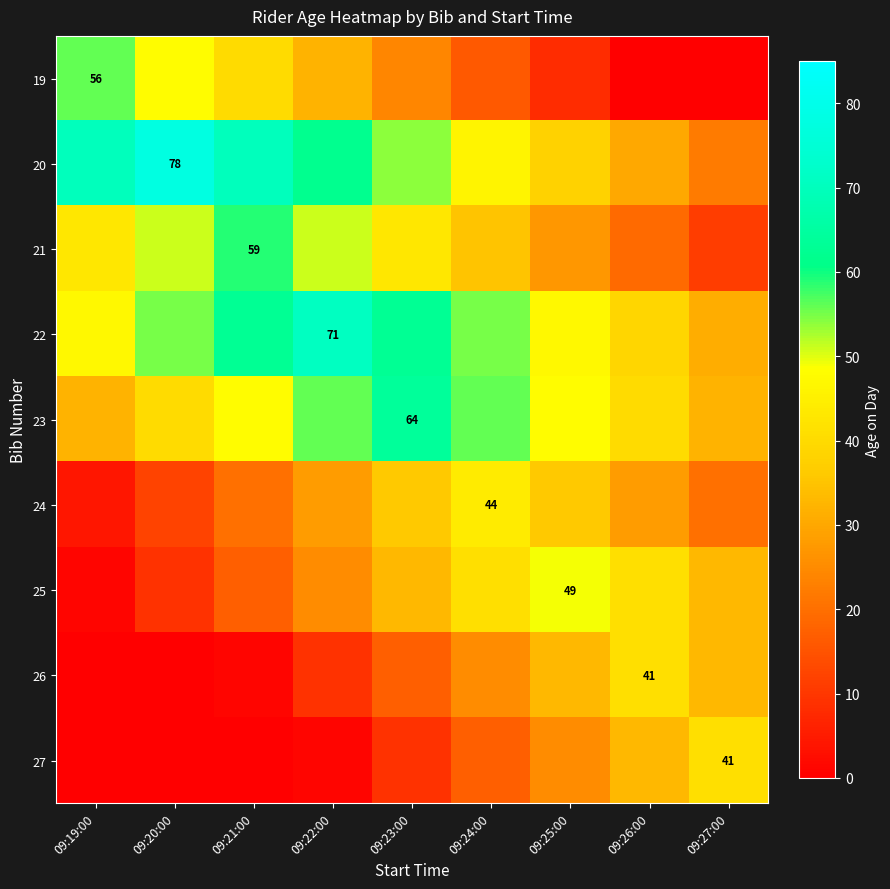

At how many categories does at least one series exceed 16?

9